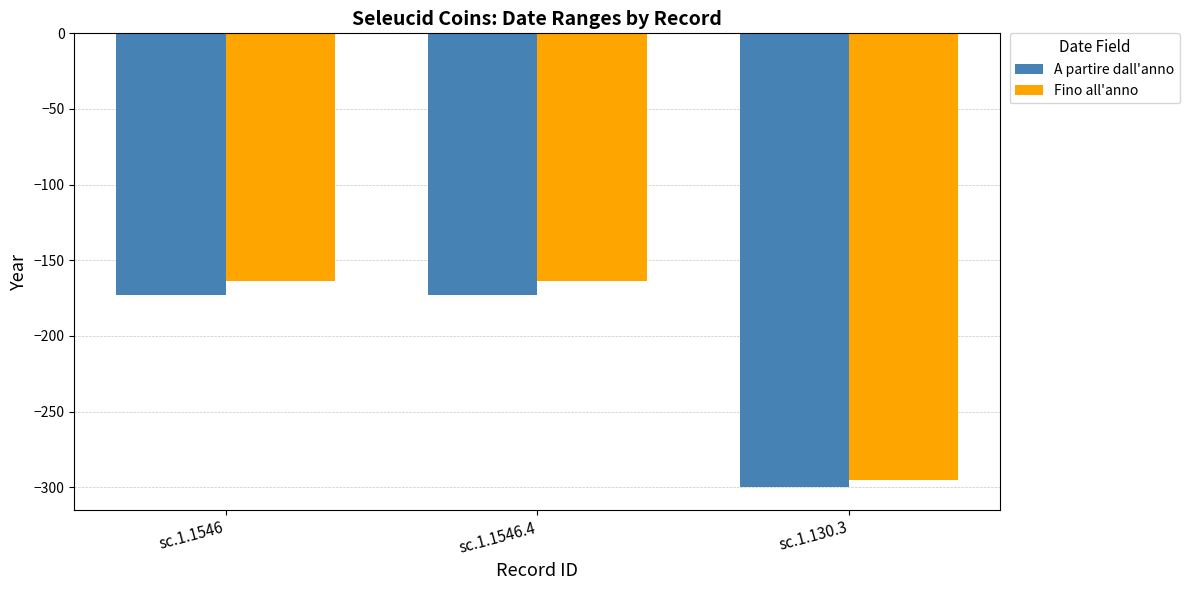

Rank the series at sc.1.1546 from lowest to highest value.

A partire dall'anno, Fino all'anno